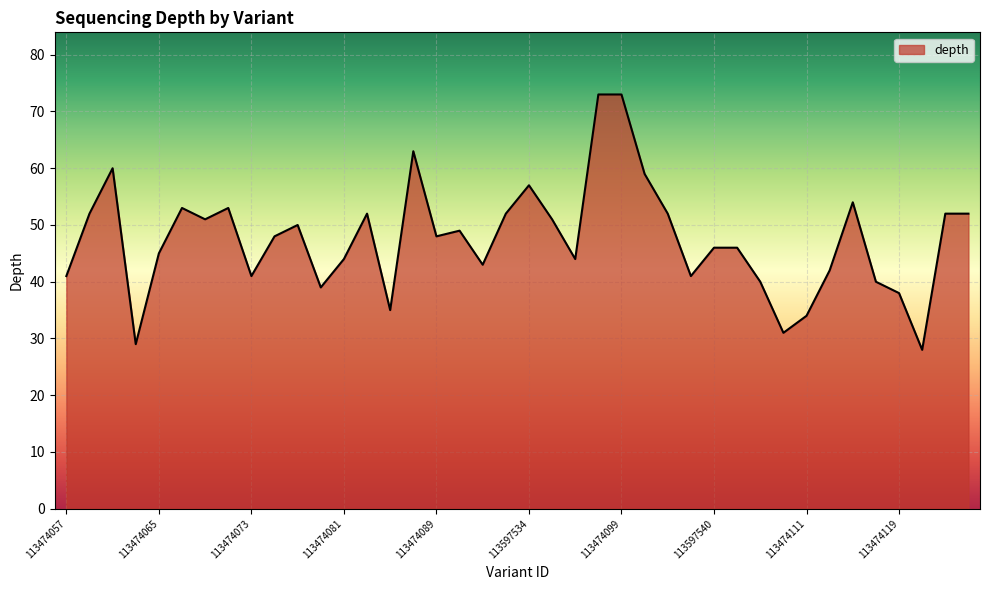

How many lines are shown in the chart?

1